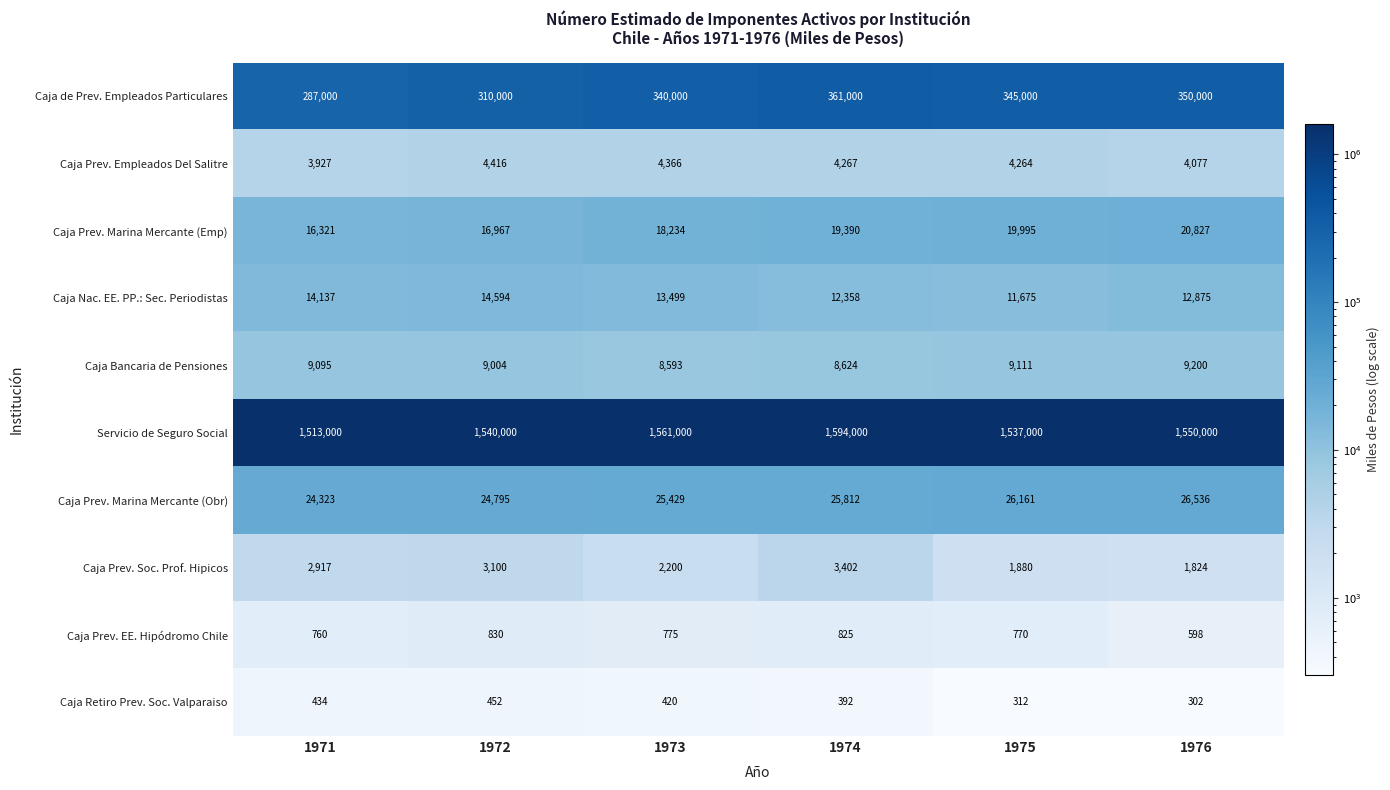

What is the difference between the maximum and second lowest values in the Servicio de Seguro Social series?

57000